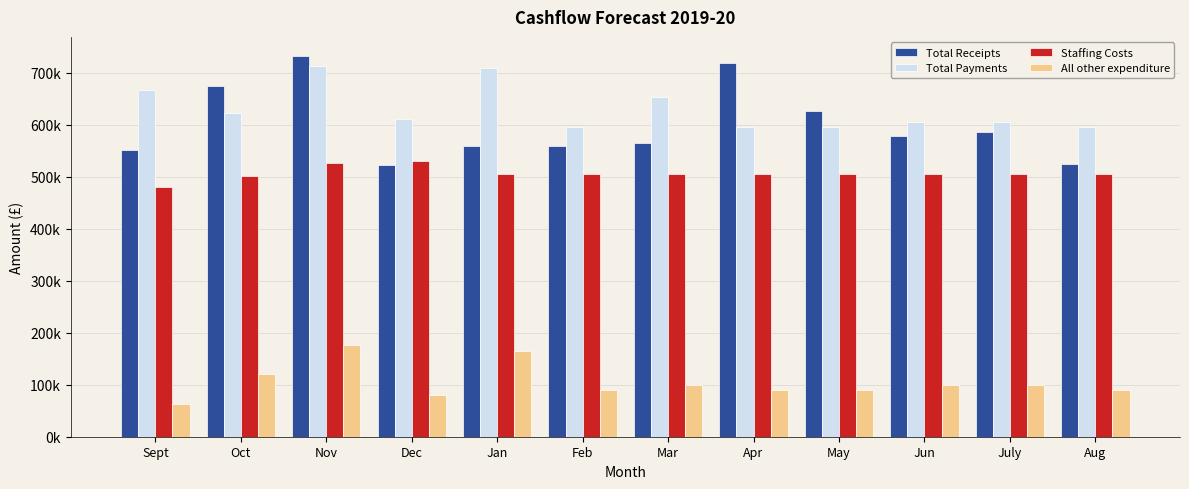

What are all the series names shown in the legend?

Total Receipts, Total Payments, Staffing Costs, All other expenditure